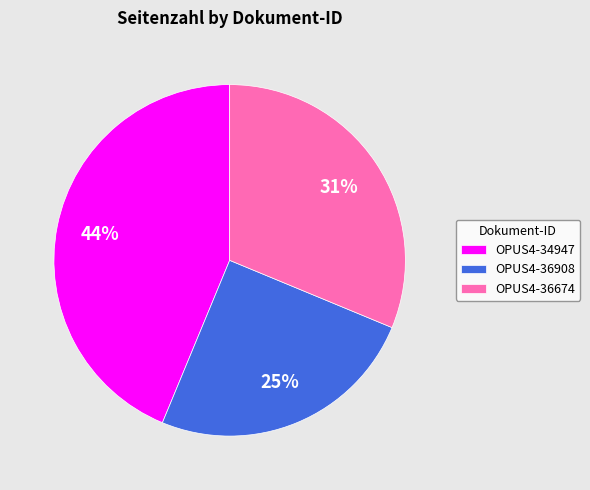

What is the smallest slice in the pie chart?

OPUS4-36908